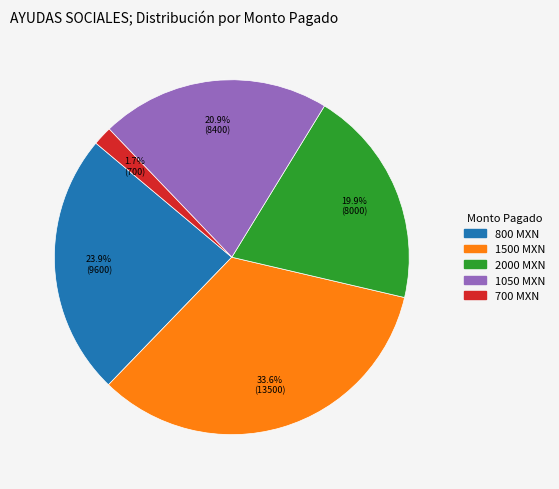

What is the largest slice in the pie chart?

1500